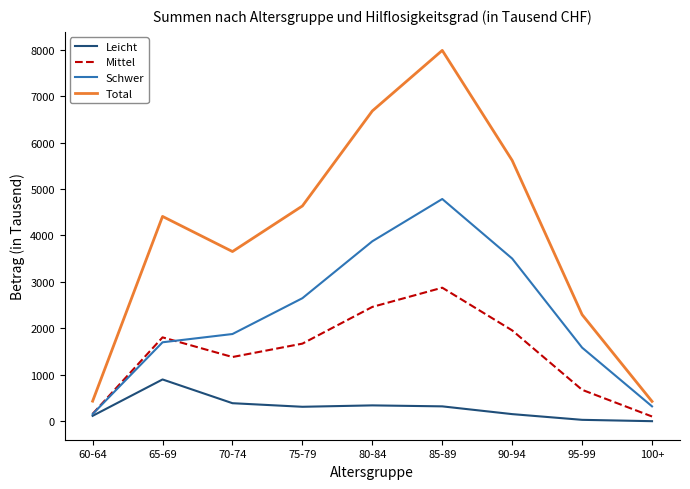

Rank the series by their maximum value, from highest to lowest.

Total, Schwer, Mittel, Leicht